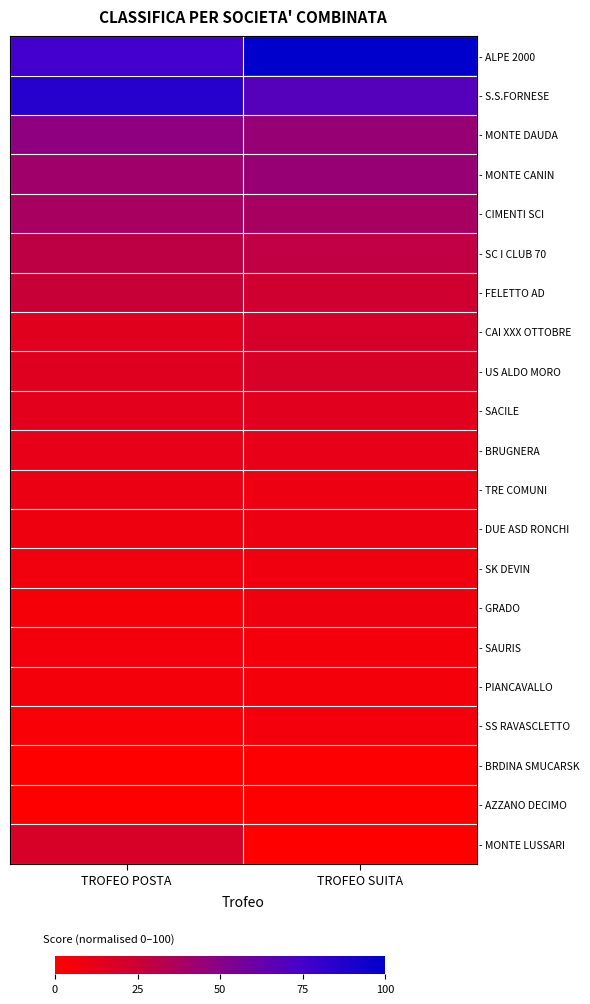

Reading right to left, transcribe all the data shown in this chart.

- ALPE 2000: TROFEO SUITA=100.0	TROFEO POSTA=75.0
- S.S.FORNESE: TROFEO SUITA=68.5	TROFEO POSTA=85.6
- MONTE DAUDA: TROFEO SUITA=44.4	TROFEO POSTA=47.3
- MONTE CANIN: TROFEO SUITA=44.2	TROFEO POSTA=41.3
- CIMENTI SCI: TROFEO SUITA=38.5	TROFEO POSTA=38.5
- SC I CLUB 70: TROFEO SUITA=29.6	TROFEO POSTA=30.2
- FELETTO AD: TROFEO SUITA=23.1	TROFEO POSTA=26.9
- CAI XXX OTTOBRE: TROFEO SUITA=21.0	TROFEO POSTA=15.0
- US ALDO MORO: TROFEO SUITA=19.2	TROFEO POSTA=15.4
- SACILE: TROFEO SUITA=14.8	TROFEO POSTA=13.8
- BRUGNERA: TROFEO SUITA=11.5	TROFEO POSTA=11.5
- TRE COMUNI: TROFEO SUITA=8.7	TROFEO POSTA=9.6
- DUE ASD RONCHI: TROFEO SUITA=8.8	TROFEO POSTA=7.5
- SK DEVIN: TROFEO SUITA=7.3	TROFEO POSTA=6.7
- GRADO: TROFEO SUITA=7.7	TROFEO POSTA=5.0
- SAURIS: TROFEO SUITA=5.6	TROFEO POSTA=6.2
- PIANCAVALLO: TROFEO SUITA=5.6	TROFEO POSTA=5.6
- SS RAVASCLETTO: TROFEO SUITA=6.2	TROFEO POSTA=3.5
- BRDINA SMUCARSK: TROFEO SUITA=1.2	TROFEO POSTA=0.4
- AZZANO DECIMO: TROFEO SUITA=0.6	TROFEO POSTA=0.6
- MONTE LUSSARI: TROFEO SUITA=0.0	TROFEO POSTA=19.2